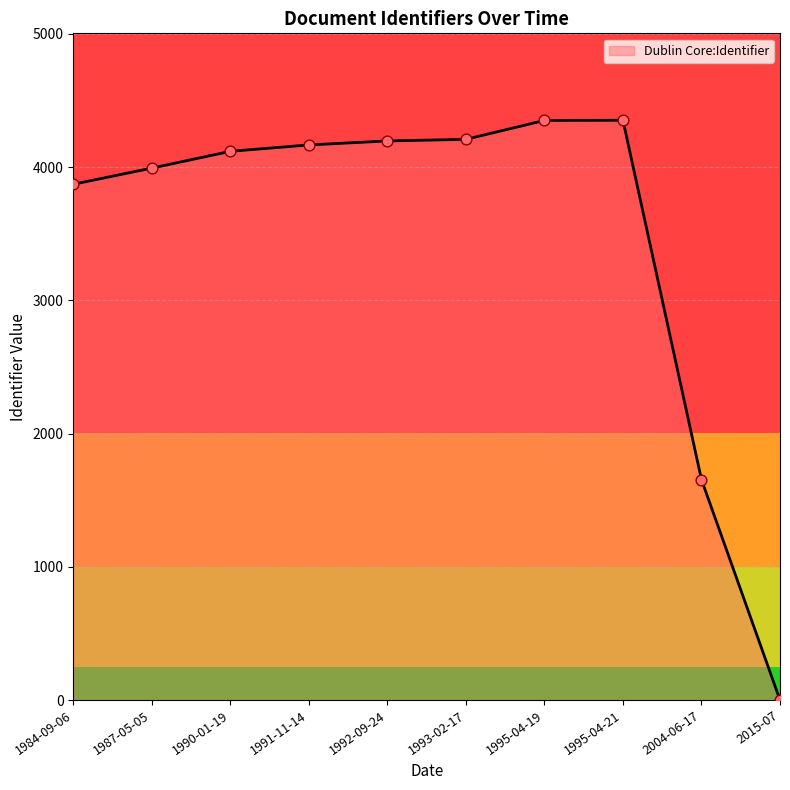

Between 1995-04-19 and 1993-02-17, which is larger?

1995-04-19